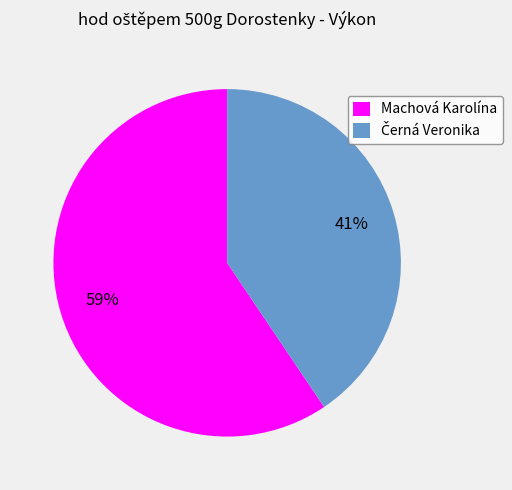

To the nearest percent, what is the average slice percentage?

50%